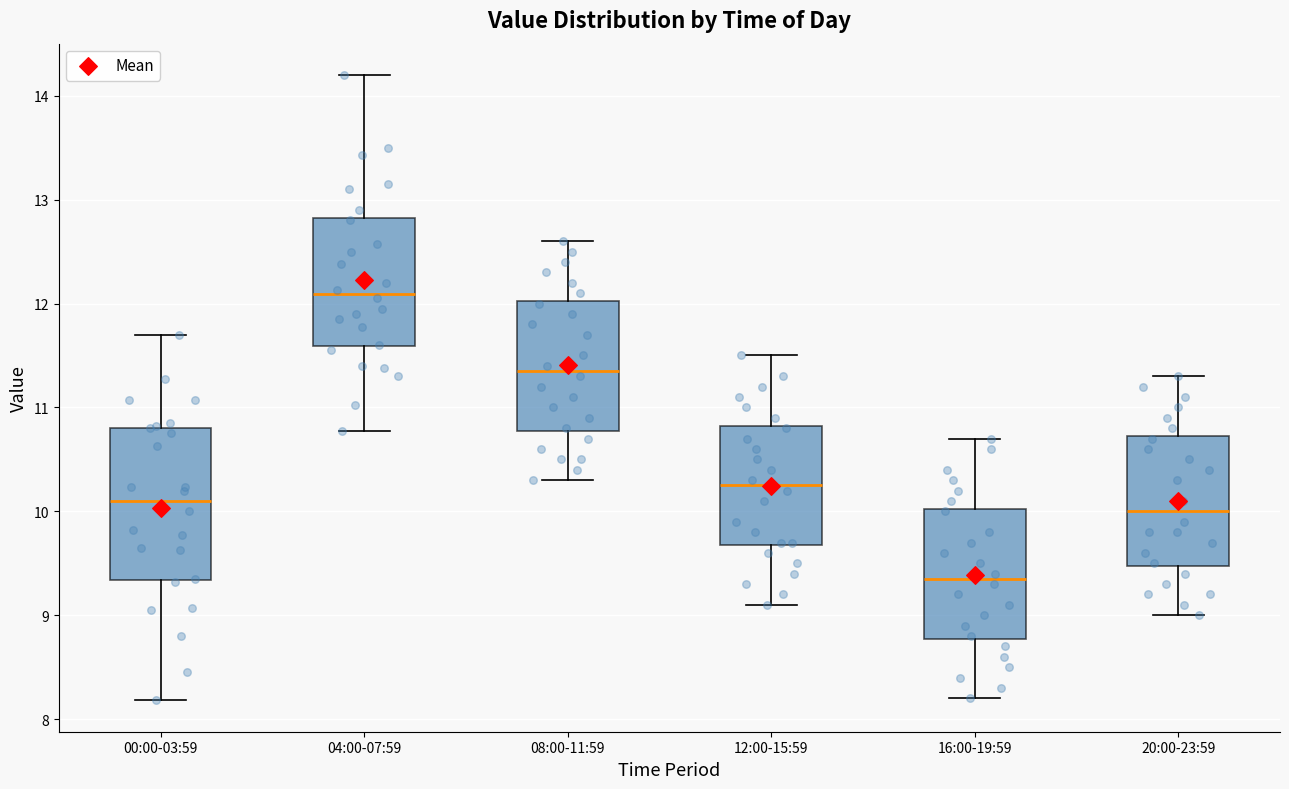

Which box has the highest median line?

04:00-07:59